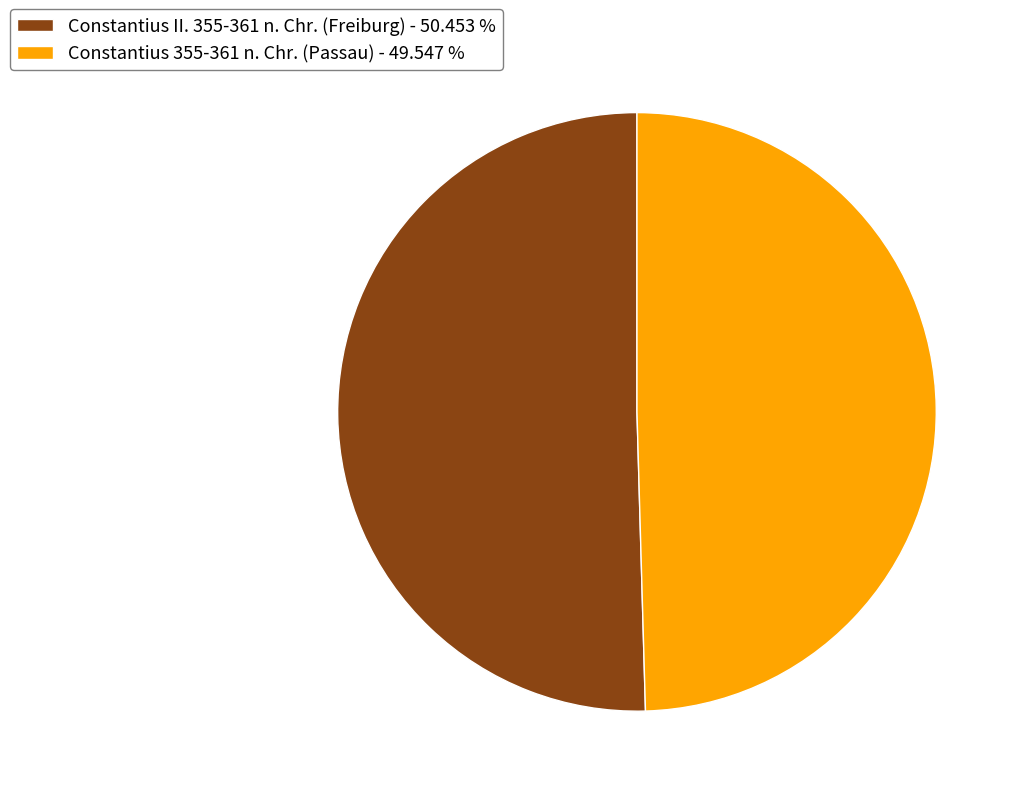

Which category accounts for the majority?

Constantius II. 355-361 n. Chr. (Freiburg)